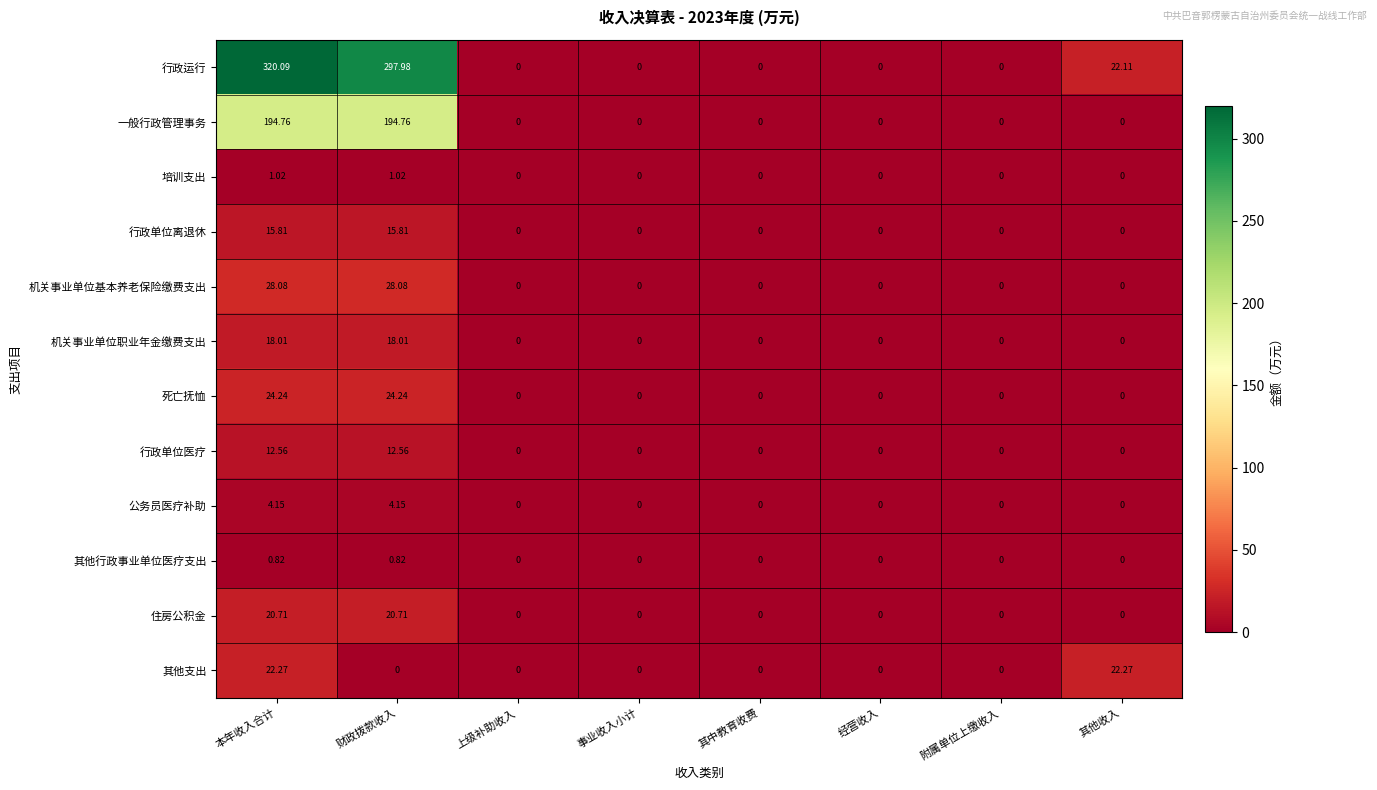

Rank the series at 财政拨款收入 from lowest to highest value.

其他支出, 其他行政事业单位医疗支出, 培训支出, 公务员医疗补助, 行政单位医疗, 行政单位离退休, 机关事业单位职业年金缴费支出, 住房公积金, 死亡抚恤, 机关事业单位基本养老保险缴费支出, 一般行政管理事务, 行政运行